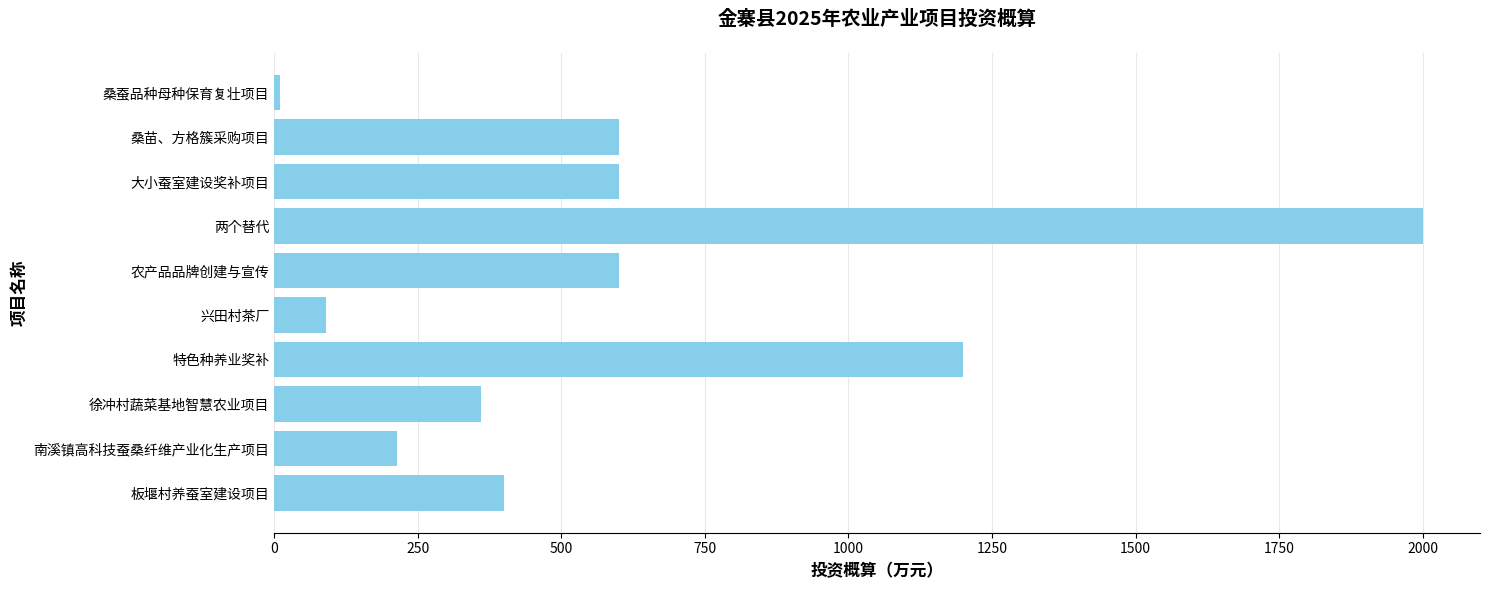

What is the approximate value at 农产品品牌创建与宣传?

600